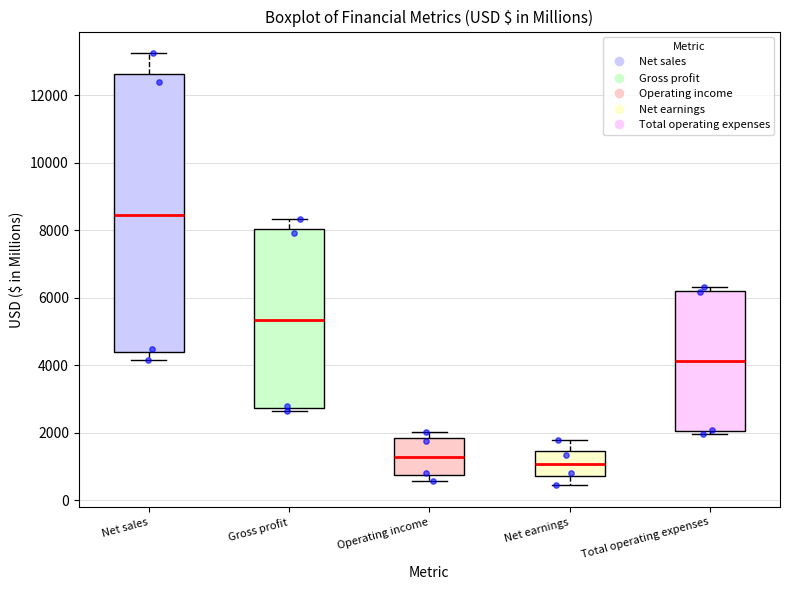

Reading left to right, transcribe this box plot: for each box, give where its median line is, the range the box spans, and where its two whiskers end, as read against the y-axis. The values are not printed on the chart, so give them approximately, as read against the axis.

Net sales: median 8400, box 4400 to 12600, whiskers 4200 to 13200
Gross profit: median 5400, box 2800 to 8000, whiskers 2600 to 8400
Operating income: median 1200, box 800 to 1800, whiskers 600 to 2000
Net earnings: median 1000, box 800 to 1400, whiskers 400 to 1800
Total operating expenses: median 4200, box 2000 to 6200, whiskers 2000 (just below the box's lower edge) to 6400